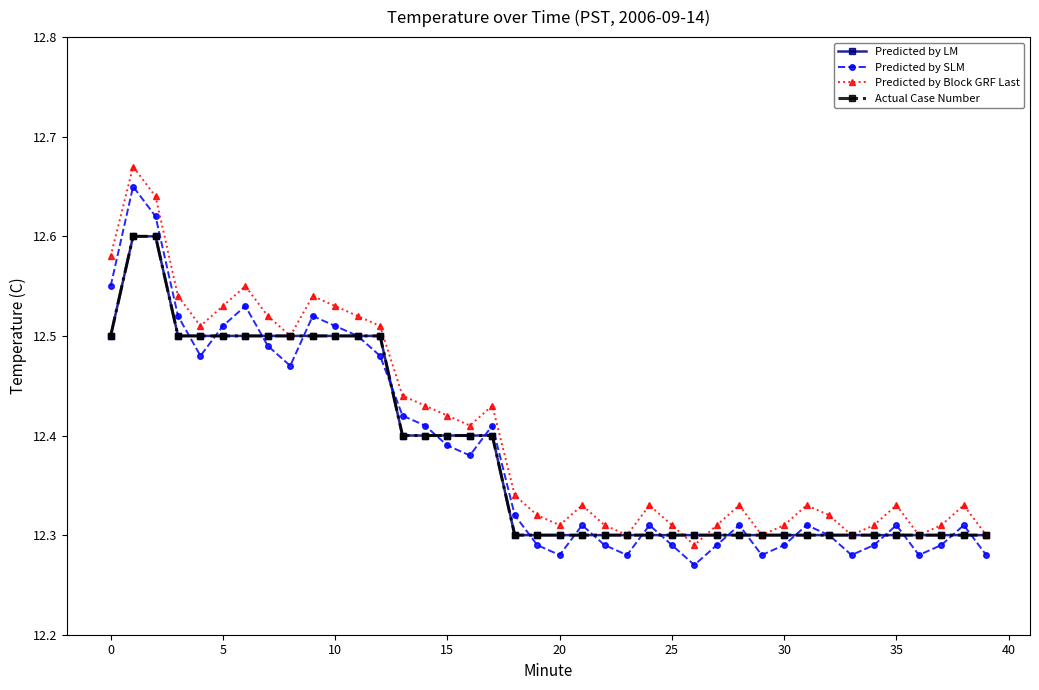

What is the minimum value for Predicted by LM?

12.3